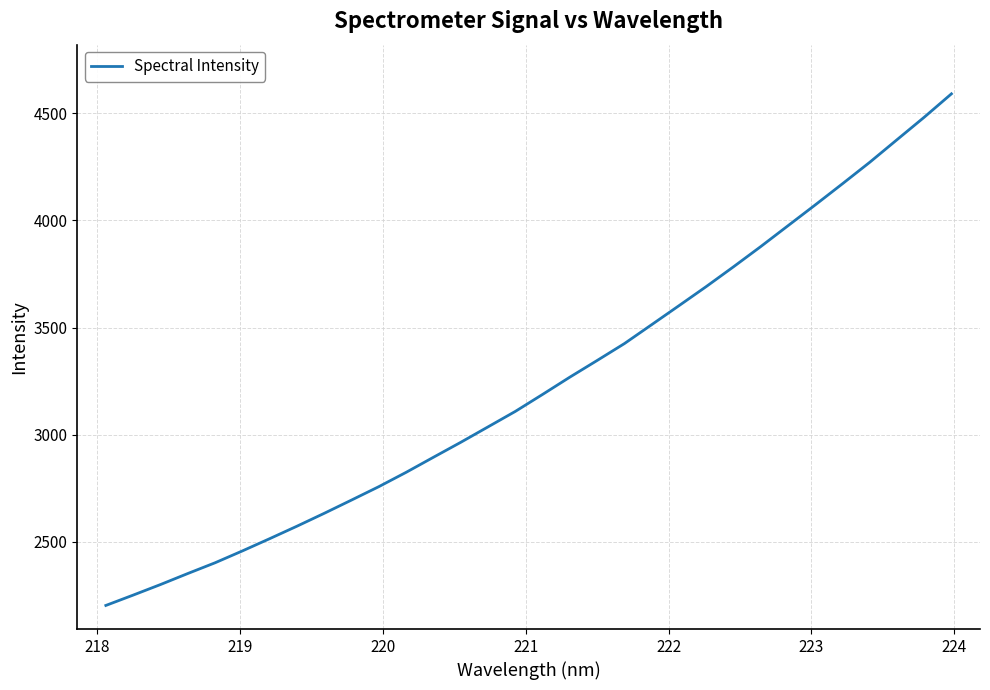

How many lines are shown in the chart?

1